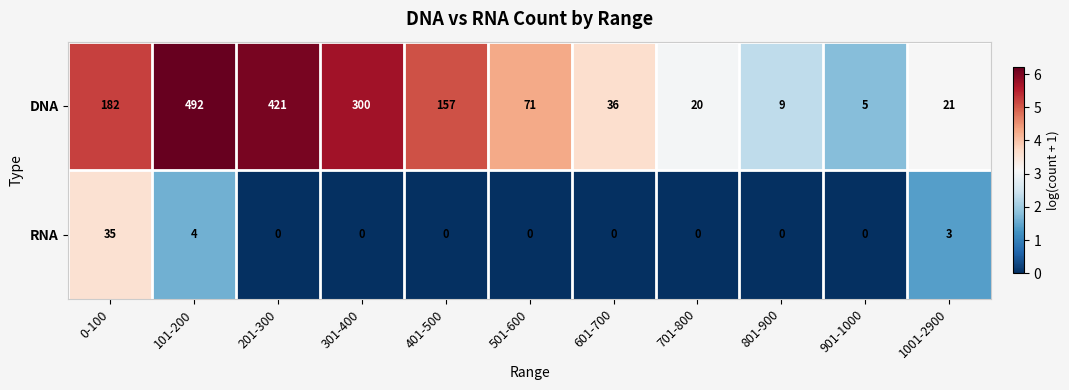

Reading left to right, transcribe all the data shown in this chart.

DNA: 182	492	421	300	157	71	36	20	9	5	21
RNA: 35	4	0	0	0	0	0	0	0	0	3